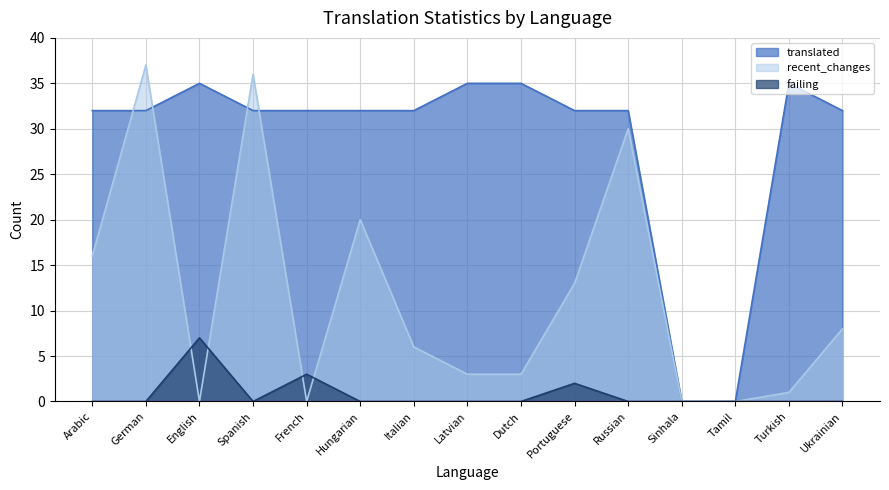

What are all the series names shown in the legend?

translated, recent_changes, failing